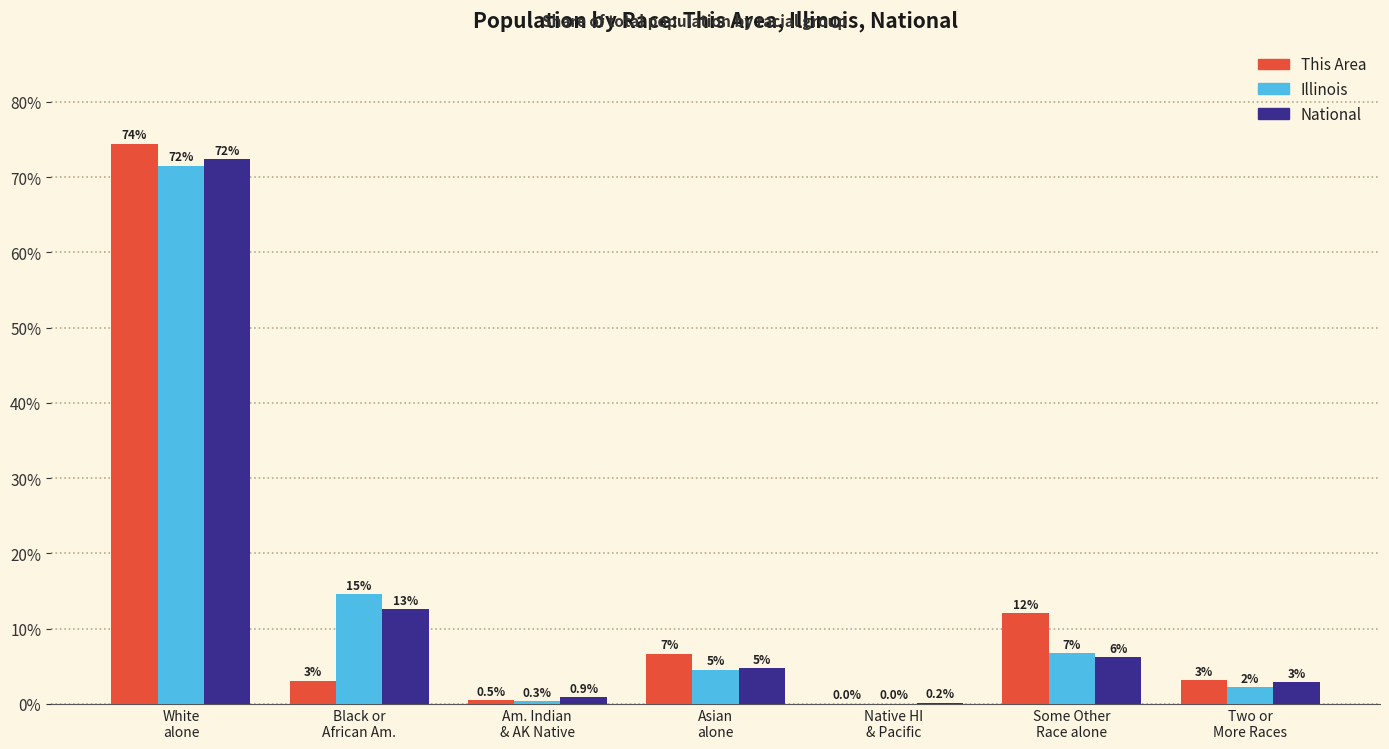

Reading left to right, transcribe all the data shown in this chart.

This Area: White
alone=74.5	Black or
African Am.=3.1	Am. Indian
& AK Native=0.5	Asian
alone=6.7	Native HI
& Pacific=0.0	Some Other
Race alone=12.0	Two or
More Races=3.2
Illinois: White
alone=71.5	Black or
African Am.=14.5	Am. Indian
& AK Native=0.3	Asian
alone=4.6	Native HI
& Pacific=0.0	Some Other
Race alone=6.7	Two or
More Races=2.3
National: White
alone=72.4	Black or
African Am.=12.6	Am. Indian
& AK Native=0.9	Asian
alone=4.8	Native HI
& Pacific=0.2	Some Other
Race alone=6.2	Two or
More Races=2.9